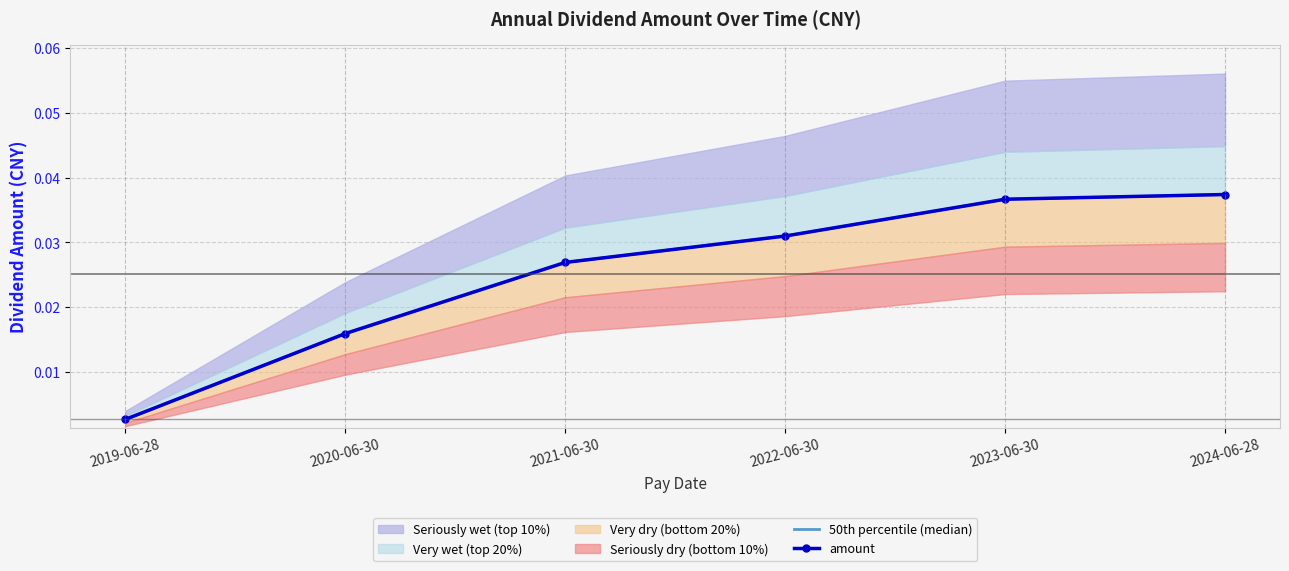

The value of amount at 2024-06-28 is 0.0. True or false?

False